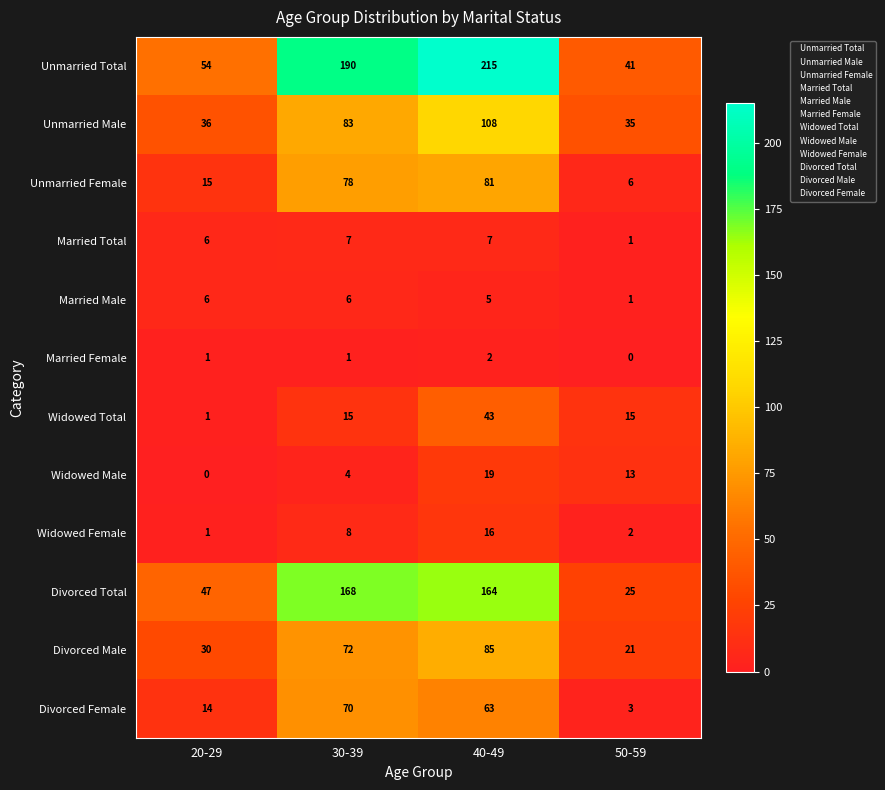

Which series has the largest total across all categories?

Unmarried Total